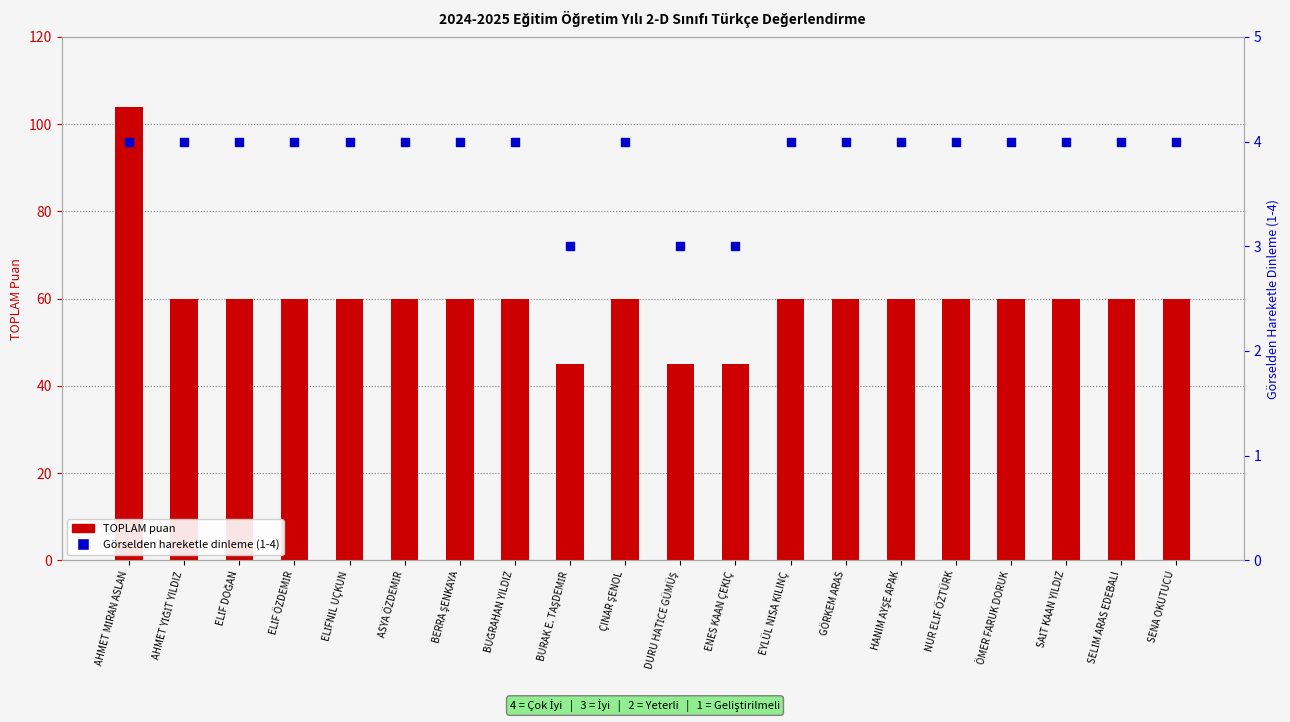

Which series reaches the maximum Y coordinate?

TOPLAM puan